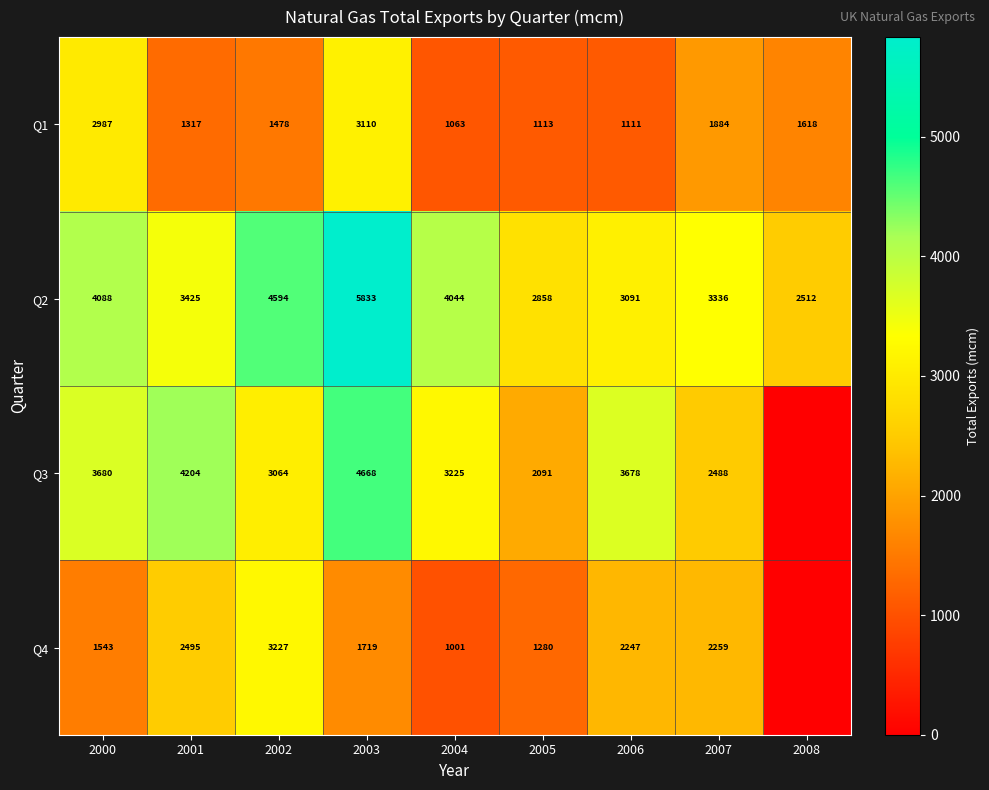

At which label does Q1 first exceed 1478?

2000